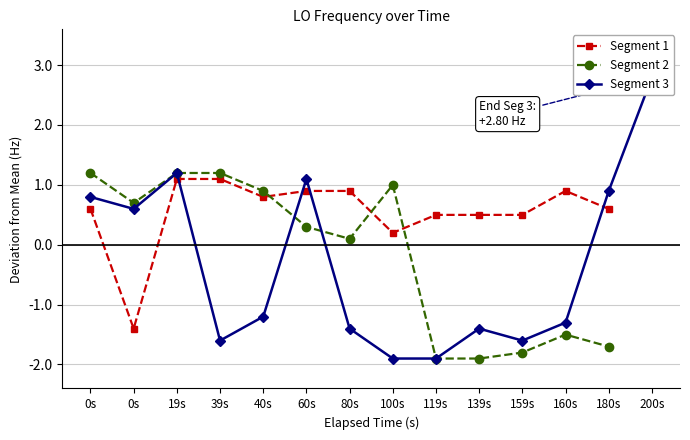

How many interior local peaks does the Segment 3 series have?

3